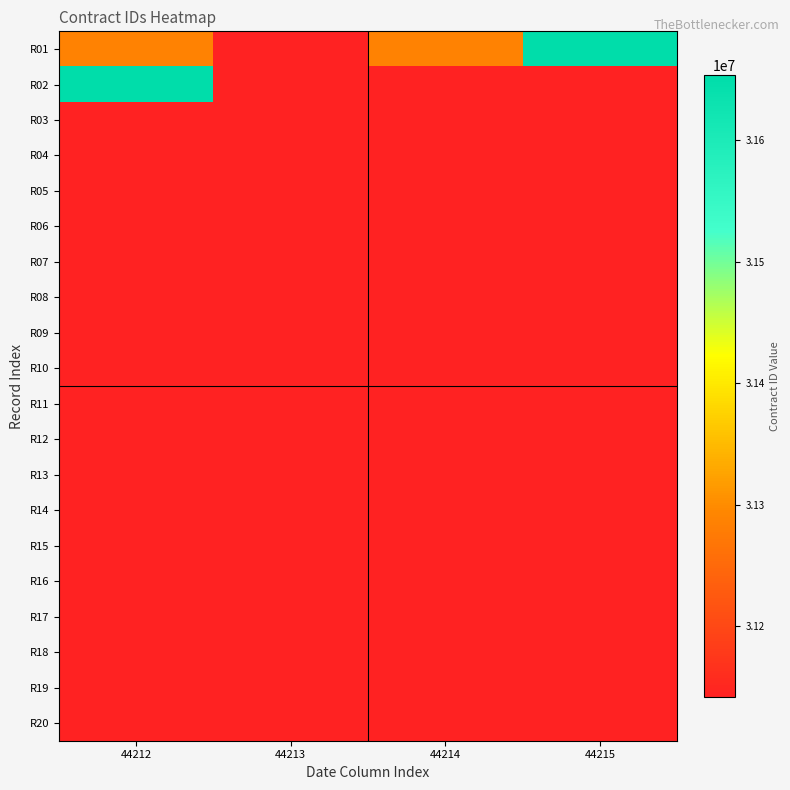

Count the number of categories in the chart.

4